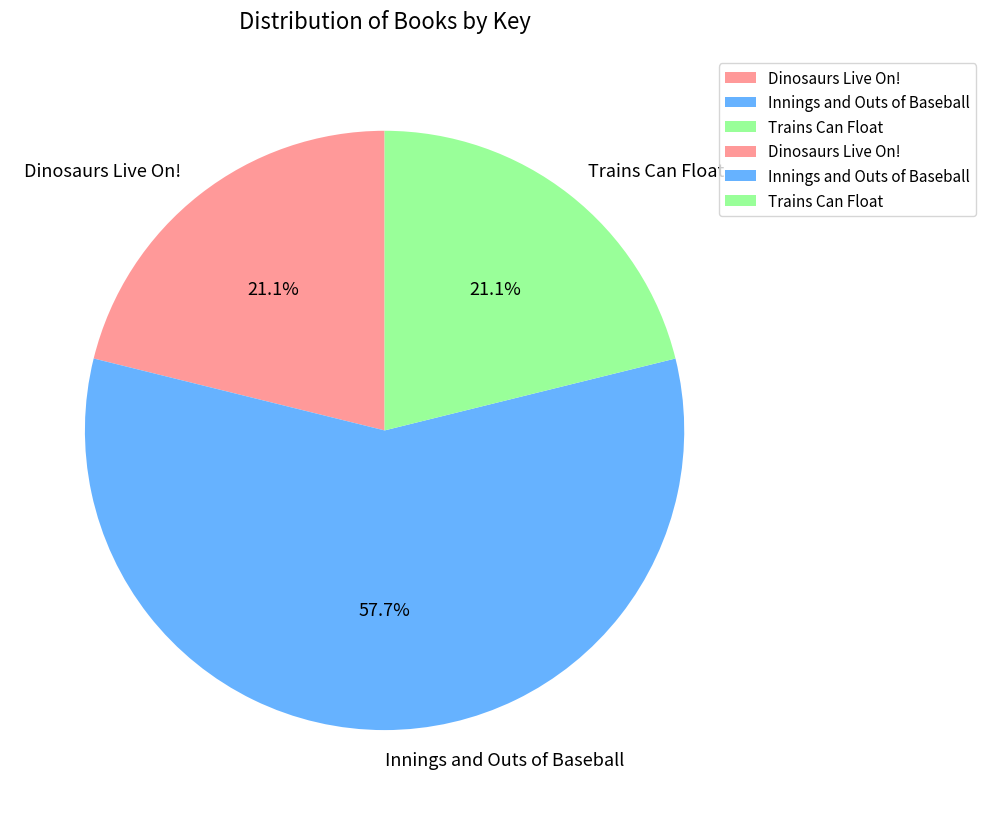

What is the largest slice in the pie chart?

Innings and Outs of Baseball